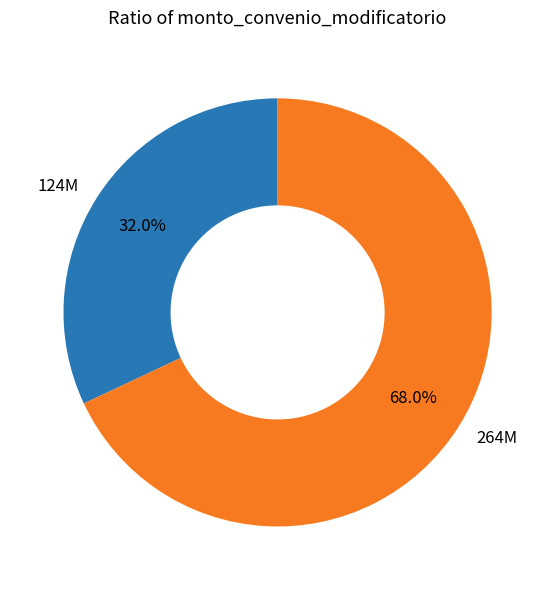

Which category accounts for the majority?

264M